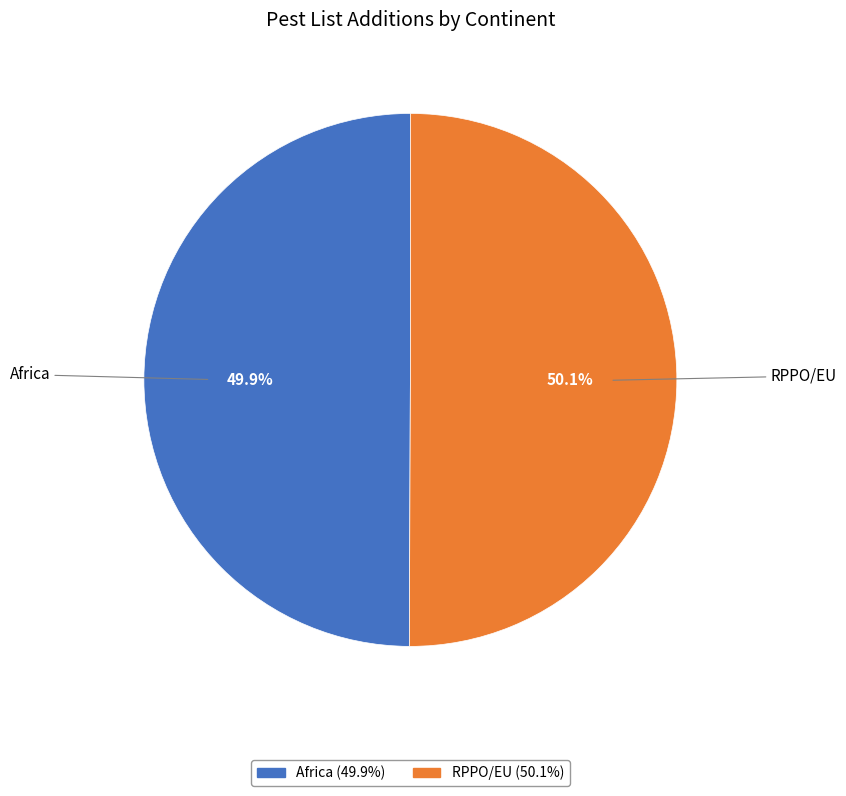

What percentage do RPPO/EU and Africa together represent?

100.0%